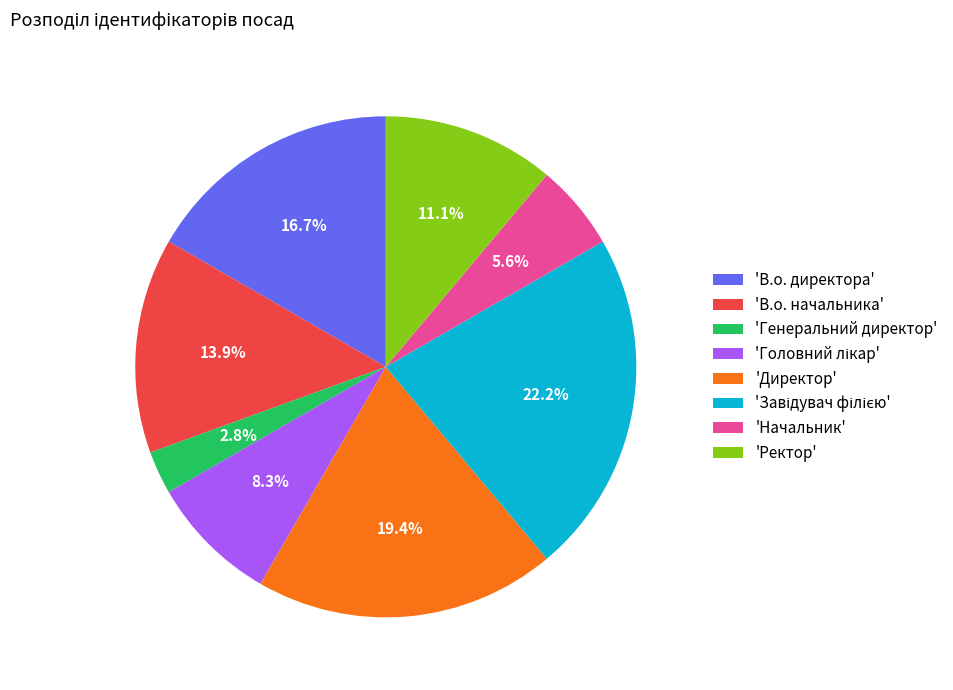

Which has a higher value, 'В.о. начальника' or 'Директор'?

'Директор'